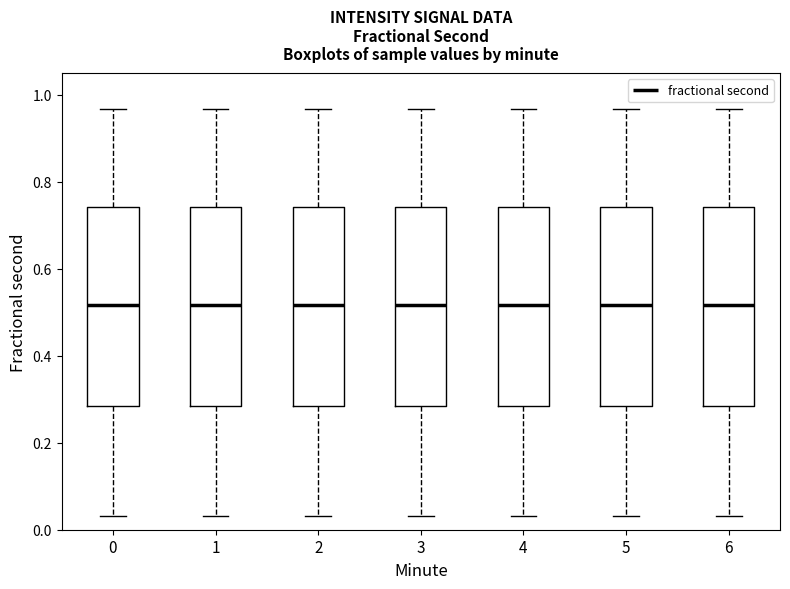

Reading left to right, read every box against the y-axis: the position of its median line, the range the box covers, and the ends of its whiskers. The values are not printed on the chart, so give them approximately, as read against the axis.

0: median 0.52, box 0.28 to 0.74, whiskers 0.04 to 0.96
1: median 0.52, box 0.28 to 0.74, whiskers 0.04 to 0.96
2: median 0.52, box 0.28 to 0.74, whiskers 0.04 to 0.96
3: median 0.52, box 0.28 to 0.74, whiskers 0.04 to 0.96
4: median 0.52, box 0.28 to 0.74, whiskers 0.04 to 0.96
5: median 0.52, box 0.28 to 0.74, whiskers 0.04 to 0.96
6: median 0.52, box 0.28 to 0.74, whiskers 0.04 to 0.96